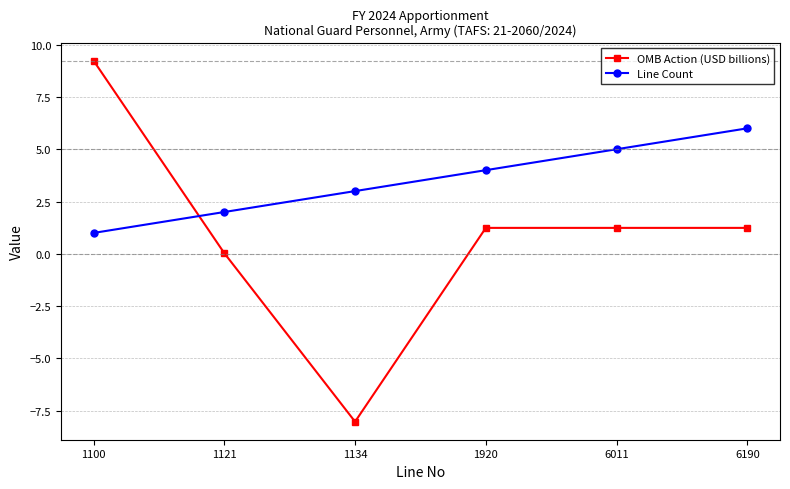

Is the value of Line Count at 6011 greater than the value of OMB Action (USD billions) at 1920?

Yes